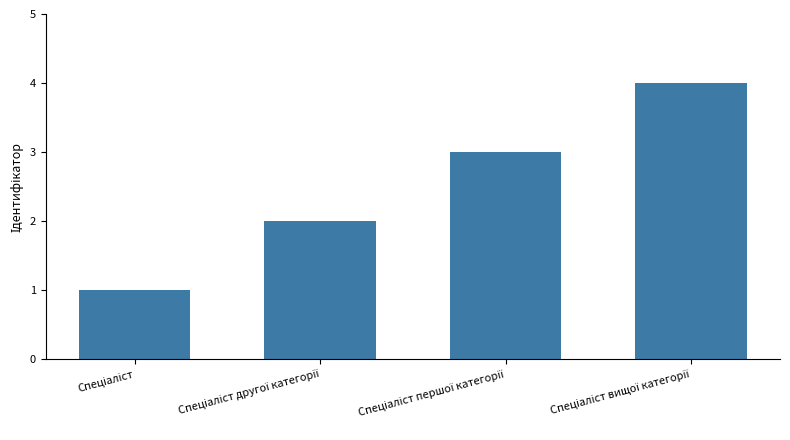

What is the sum of all values?

10